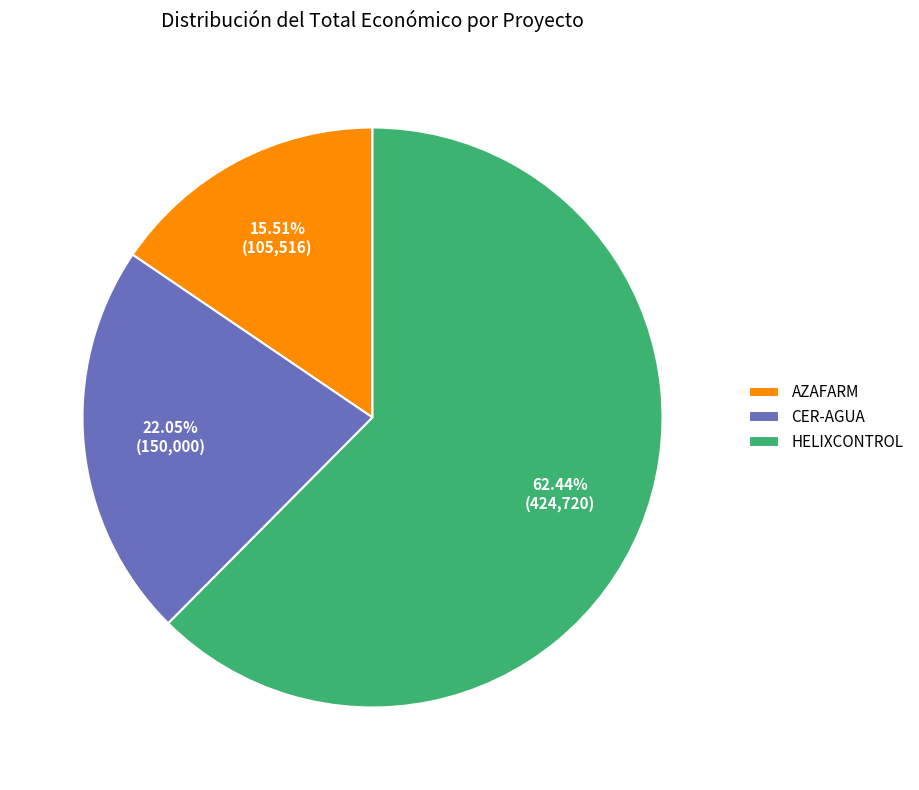

Approximately how many times larger is the value at CER-AGUA compared to HELIXCONTROL?

0.4